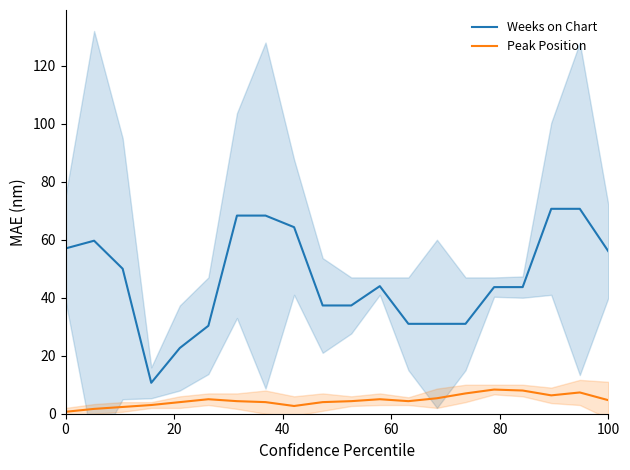

What are all the series names shown in the legend?

Weeks on Chart, Peak Position